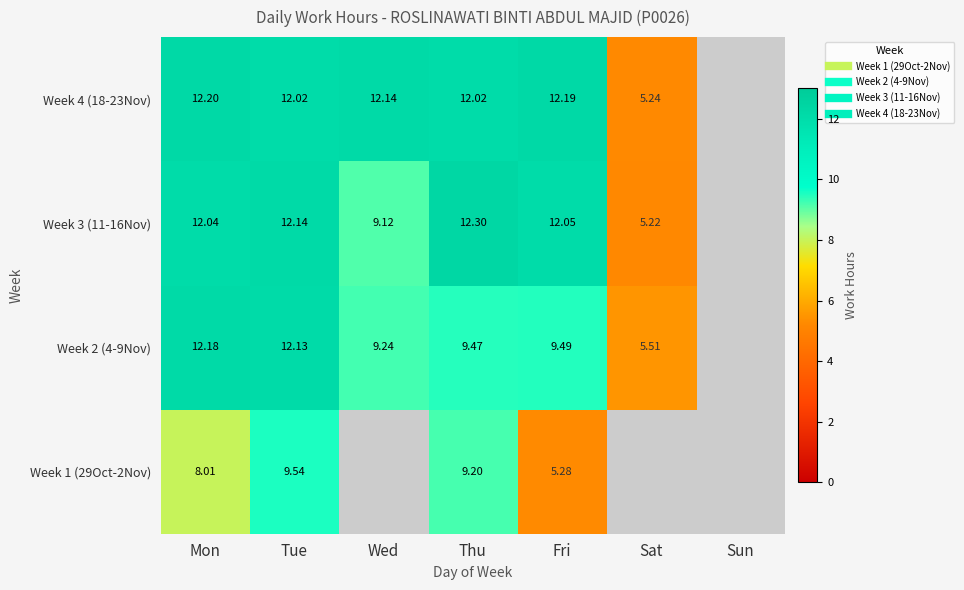

At how many categories does at least one series exceed 8?

5